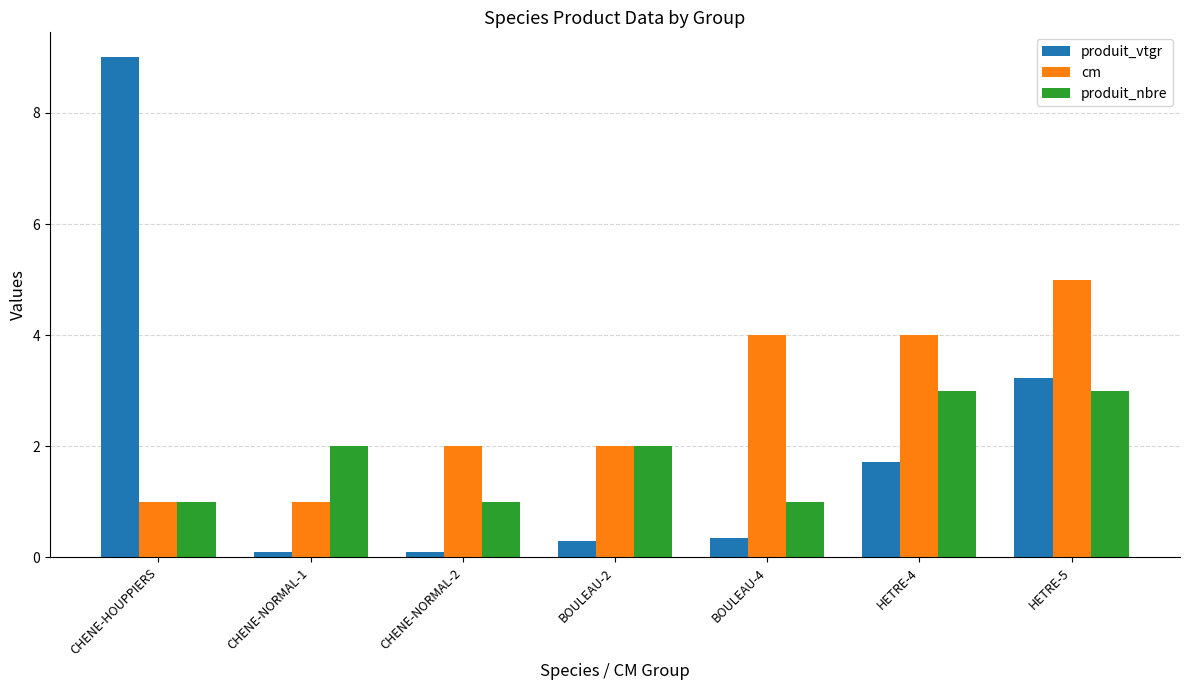

Is the value of cm at BOULEAU-4 greater than the value of produit_nbre at CHENE-HOUPPIERS?

Yes